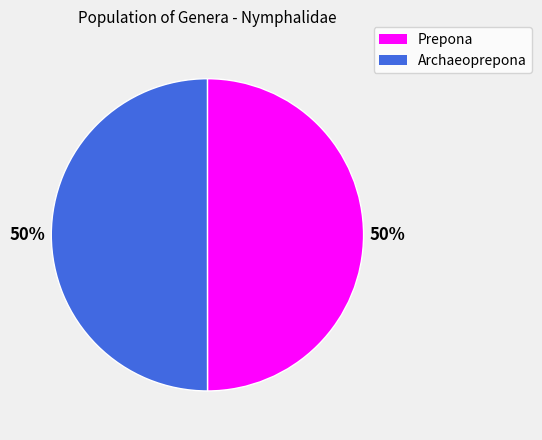

Approximately how many times larger is the value at Archaeoprepona compared to Prepona?

1.0